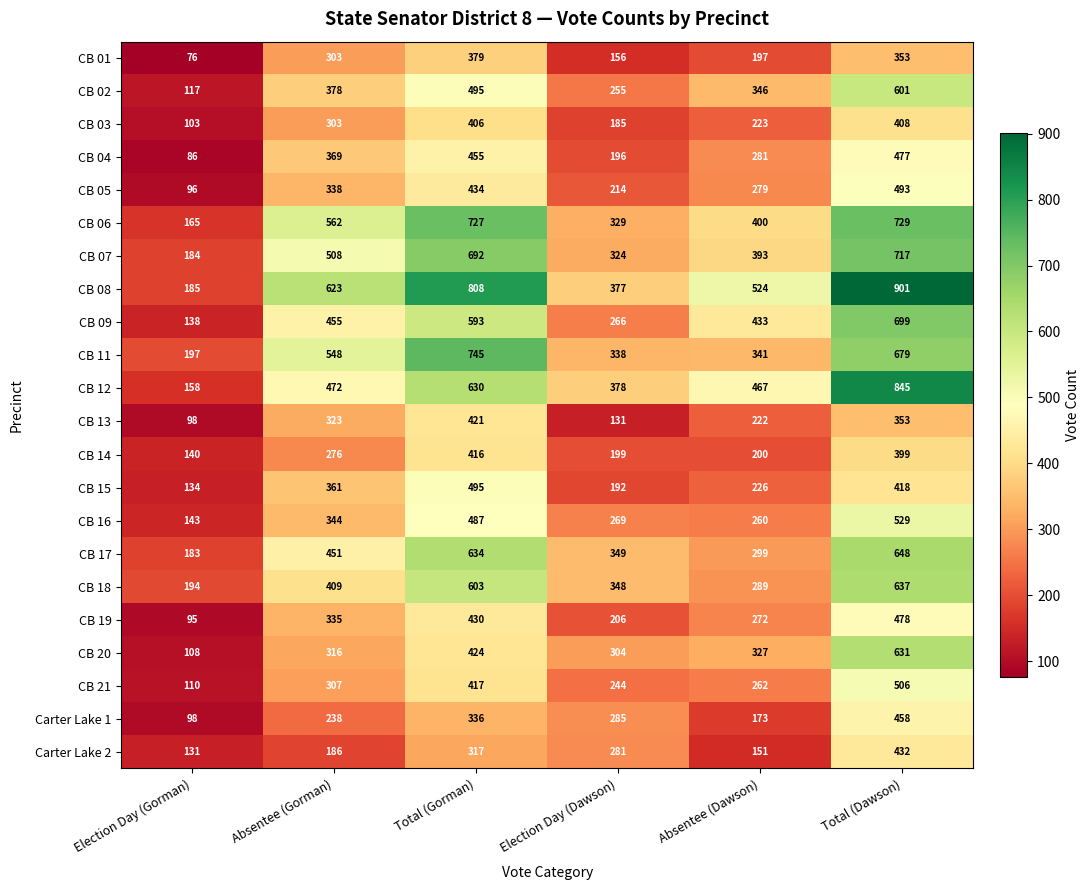

What is the difference between the second highest and minimum values in the CB 07 series?

508